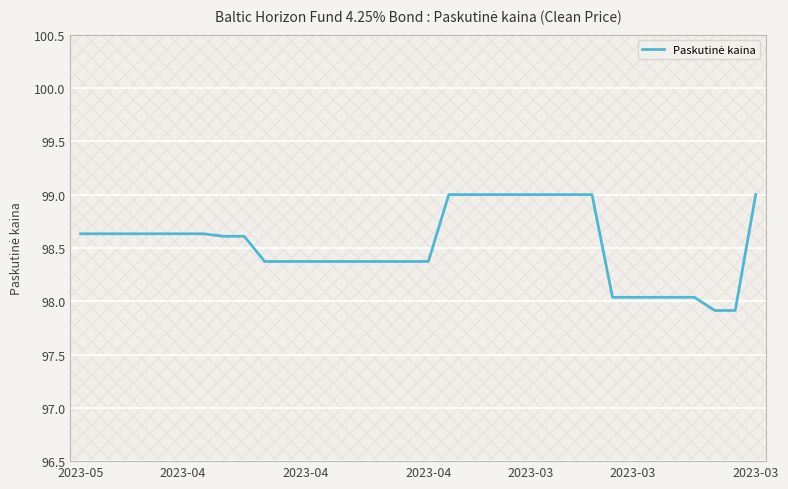

Reading left to right, list all the values displayed in this chart.

98.6	98.6	98.6	98.6	98.6	98.6	98.6	98.6	98.6	98.4	98.4	98.4	98.4	98.4	98.4	98.4	98.4	98.4	99.0	99.0	99.0	99.0	99.0	99.0	99.0	99.0	98.0	98.0	98.0	98.0	98.0	97.9	97.9	99.0